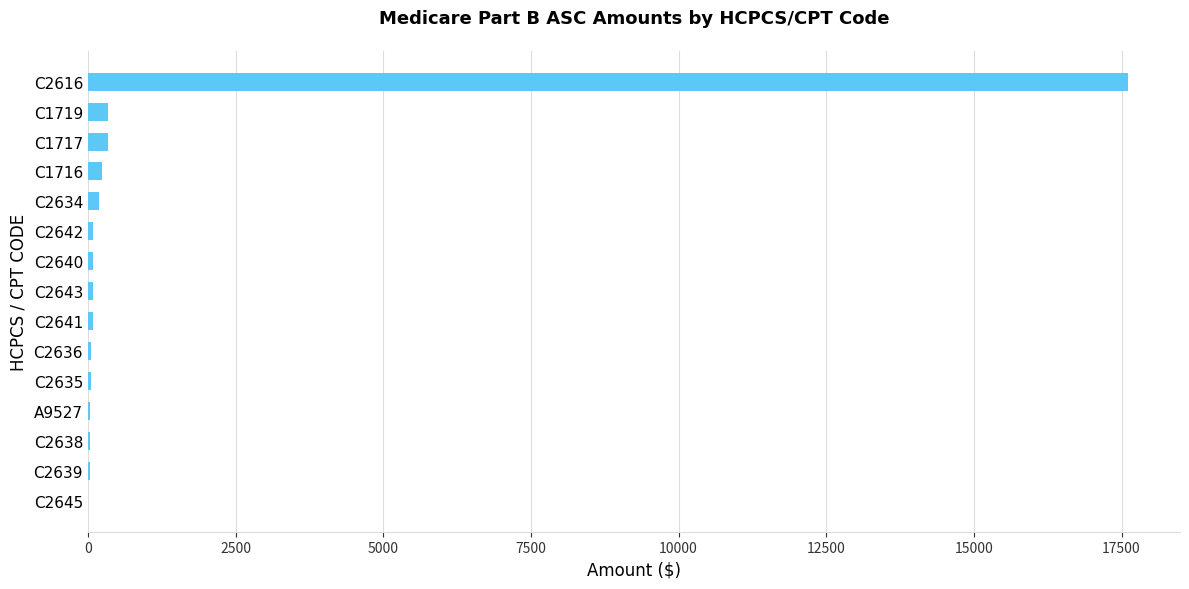

What is the sum of all values?

19269.8